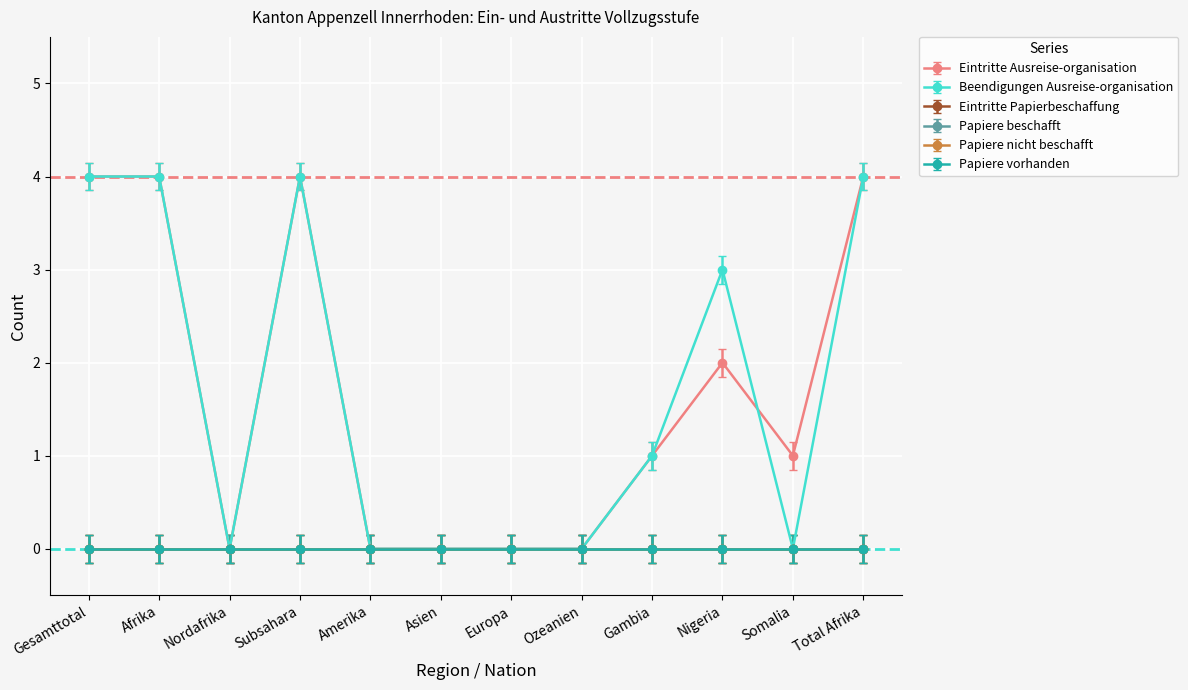

What is the sum of the Beendigungen Ausreise-organisation values at Nigeria and Afrika?

7